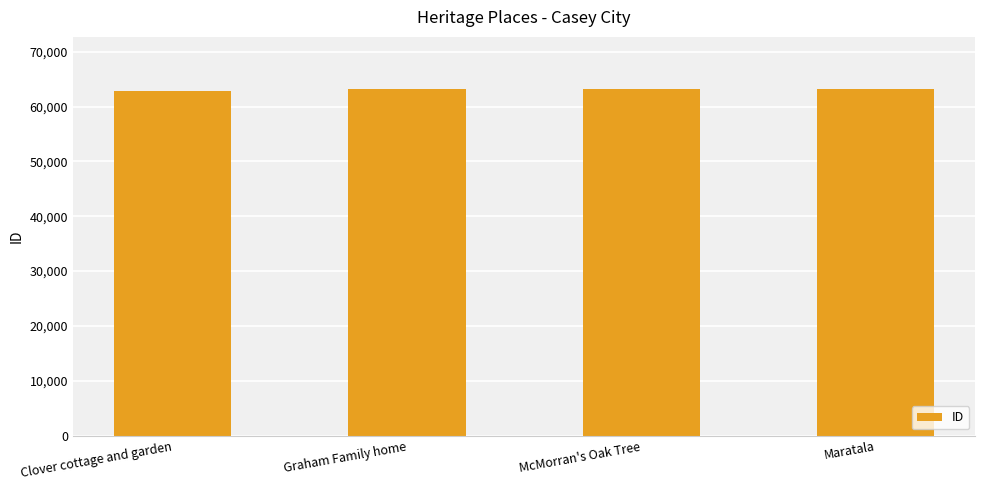

What is the label of the 3rd bar from the left?

McMorran's Oak Tree